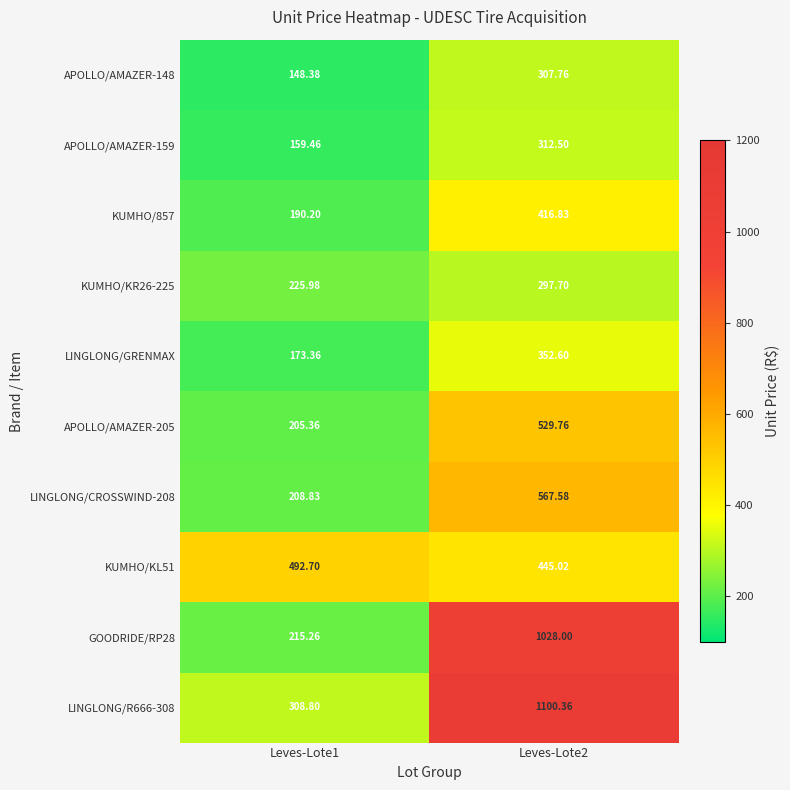

Is the value of LINGLONG/R666-308 at Leves-Lote2 greater than the value of GOODRIDE/RP28 at Leves-Lote1?

Yes